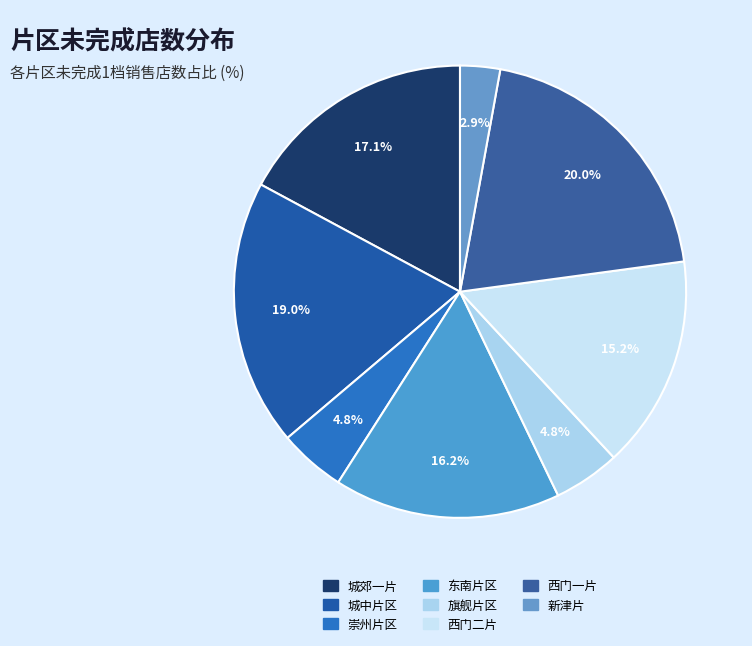

Count the number of slices in the pie.

8